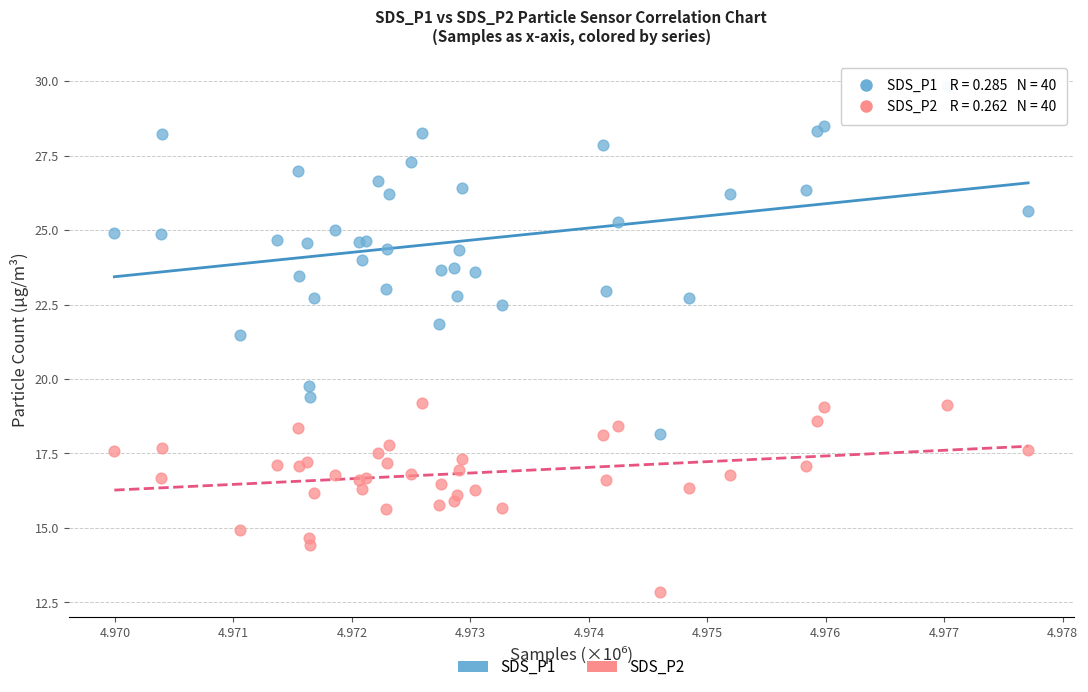

What are all the series names shown in the legend?

SDS_P1, SDS_P2